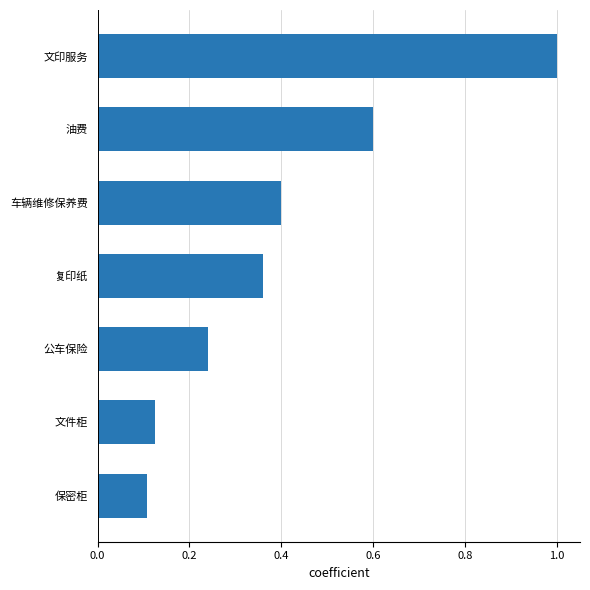

How many values are between 0 and 1?

7